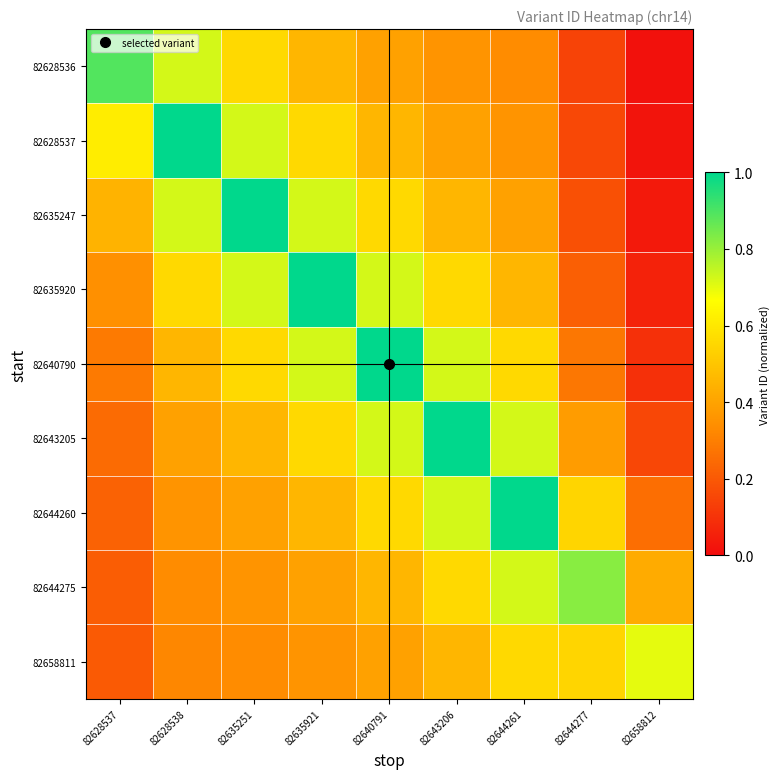

List the series in order of their peak value, lowest first.

82658811, 82644275, 82628536, 82628537, 82635247, 82635920, 82640790, 82643205, 82644260